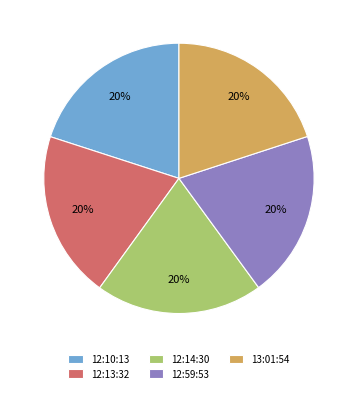

Is there any slice that represents more than half of the pie?

No